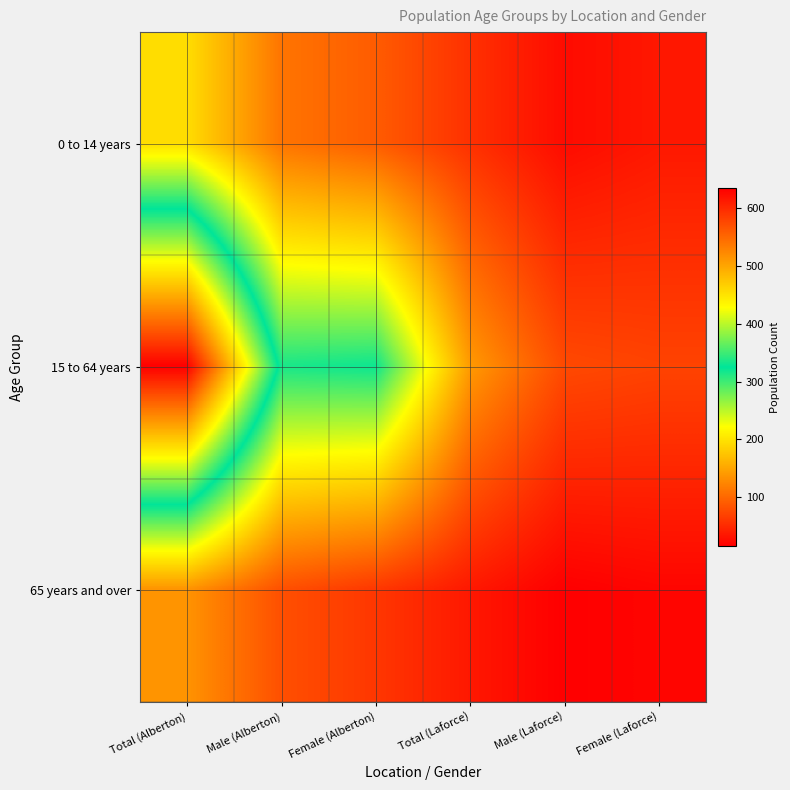

Reading left to right, transcribe all the data shown in this chart.

0 to 14 years: Total (Alberton)=195	Male (Alberton)=110	Female (Alberton)=90	Total (Laforce)=55	Male (Laforce)=25	Female (Laforce)=35
15 to 64 years: Total (Alberton)=635	Male (Alberton)=315	Female (Alberton)=320	Total (Laforce)=140	Male (Laforce)=75	Female (Laforce)=70
65 years and over: Total (Alberton)=135	Male (Alberton)=80	Female (Alberton)=60	Total (Laforce)=35	Male (Laforce)=15	Female (Laforce)=20